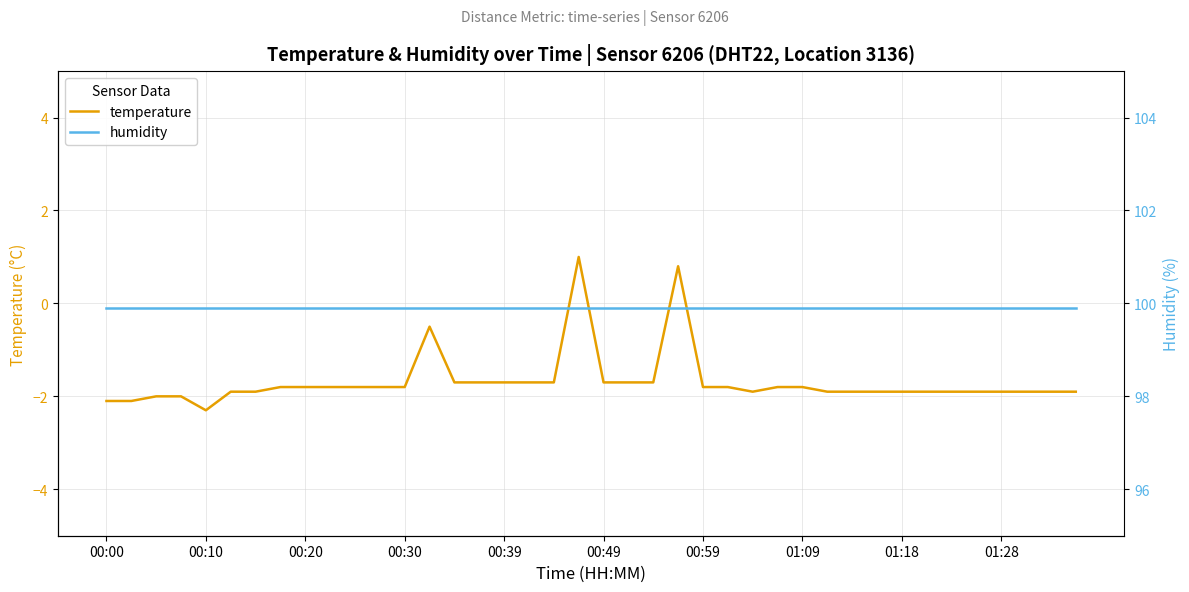

True or false: humidity and temperature intersect in this chart.

False